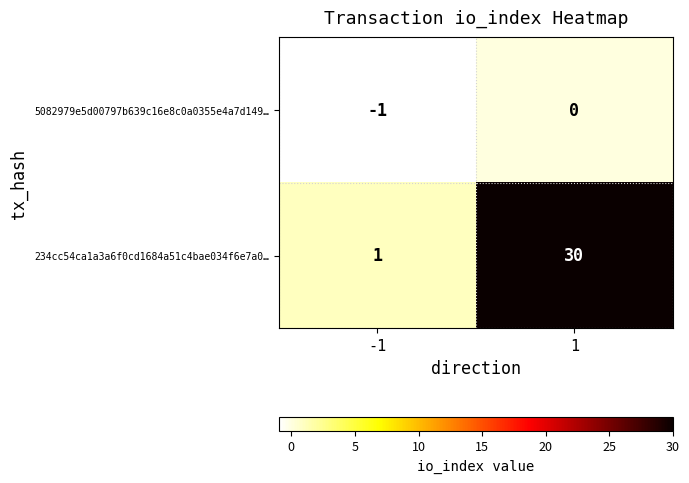

Reading right to left, list all the values displayed in this chart.

5082979e5d00797b639c16e8c0a0355e4a7d149…: 1=0	-1=-1
234cc54ca1a3a6f0cd1684a51c4bae034f6e7a0…: 1=30	-1=1